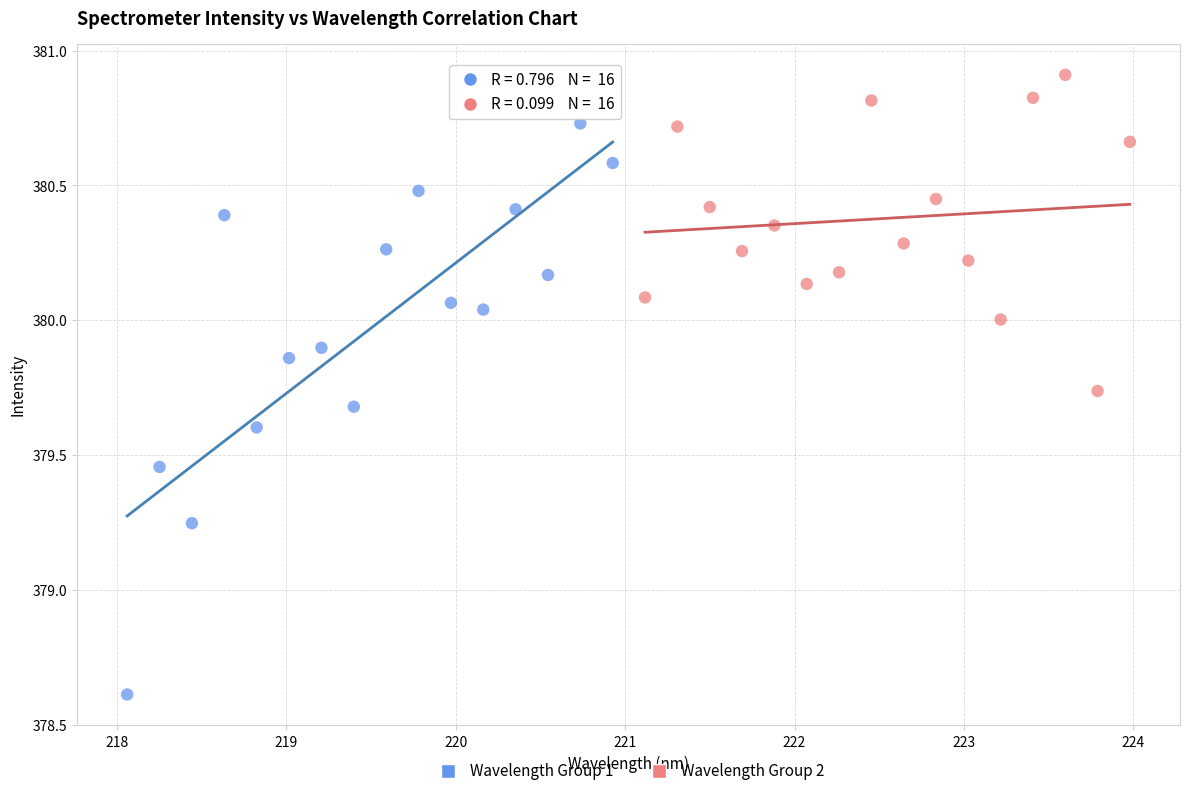

Which series reaches the minimum Y coordinate?

Wavelength Group 1